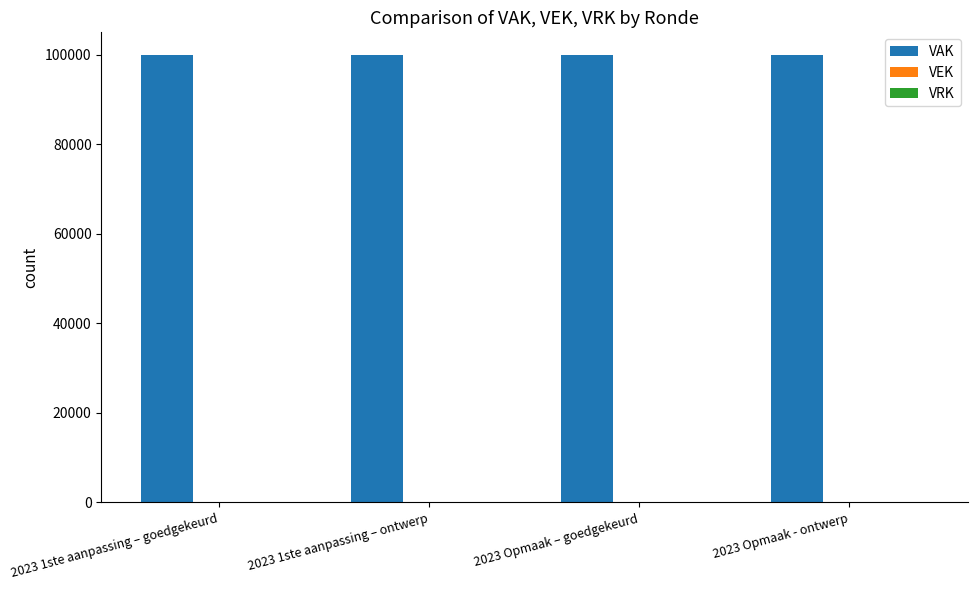

Between 2023 1ste aanpassing – goedgekeurd and 2023 Opmaak - ontwerp, which is larger?

2023 1ste aanpassing – goedgekeurd